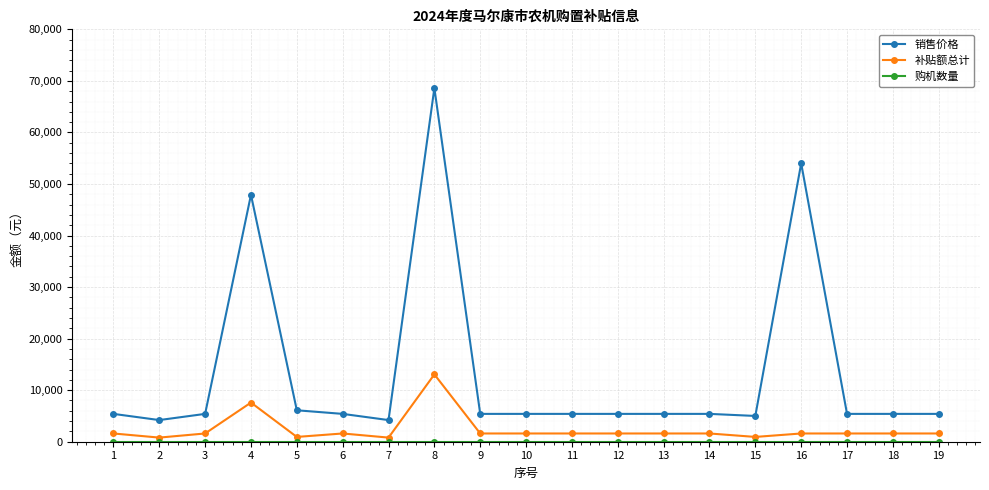

True or false: 补贴额总计 and 销售价格 cross at least once.

False